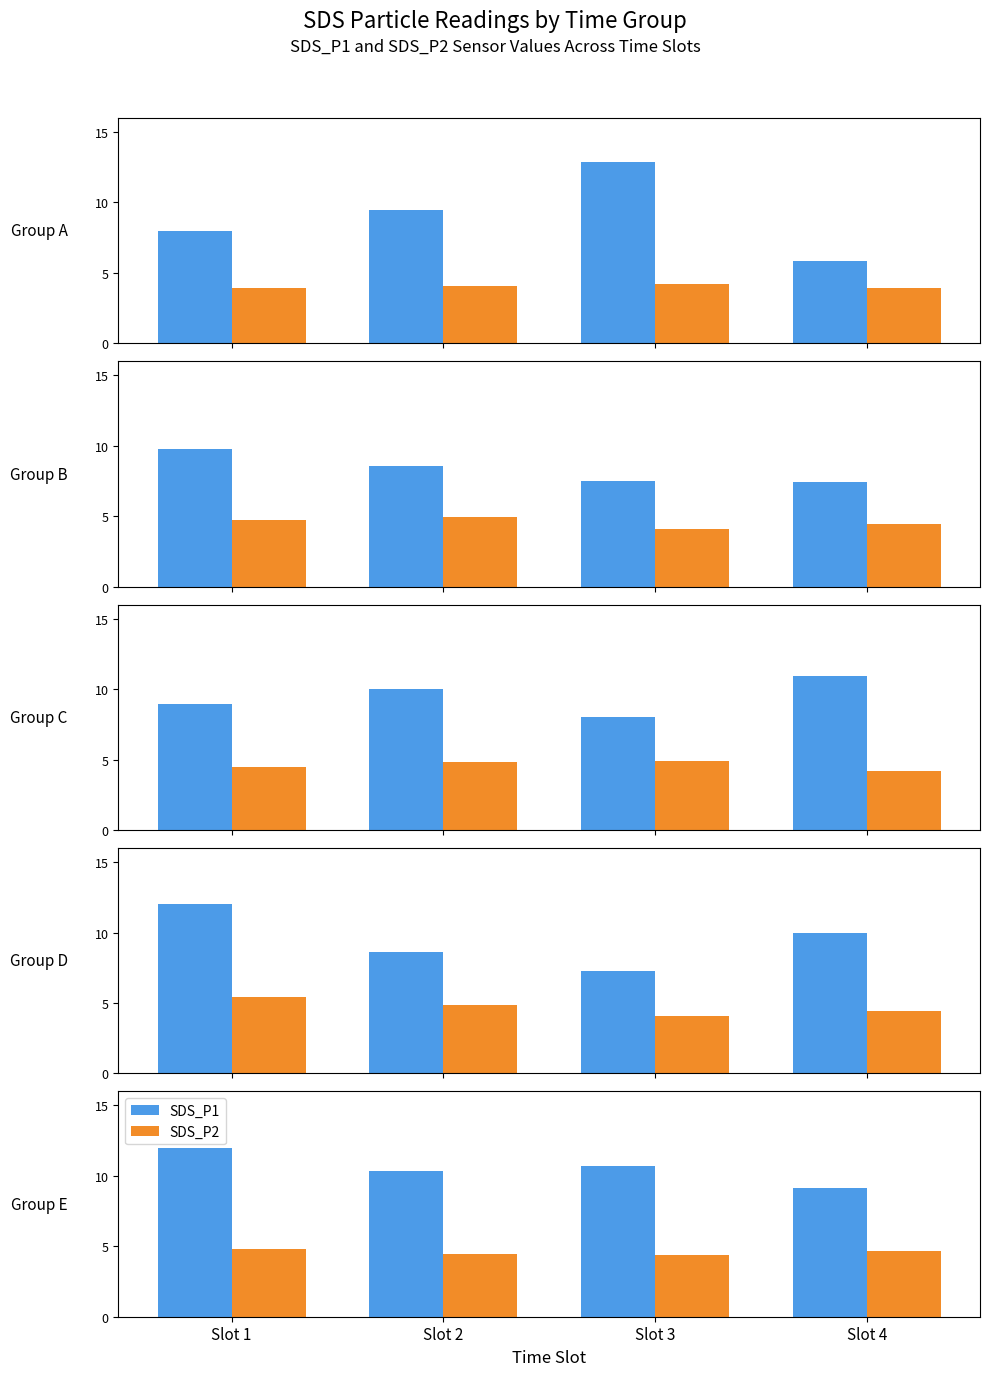

Rank the series by their average value, from highest to lowest.

SDS_P1, SDS_P2